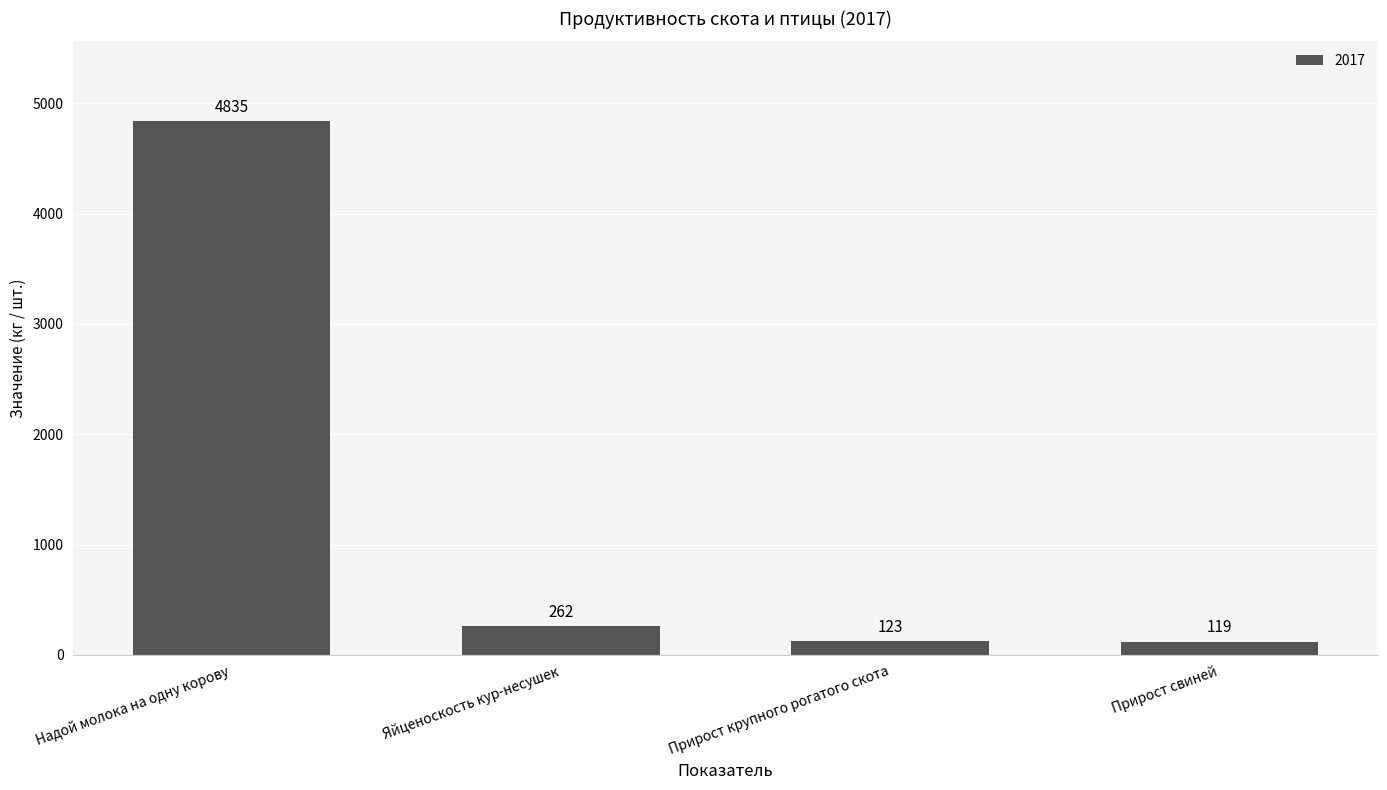

At which category does the chart reach its minimum across all series?

Прирост свиней